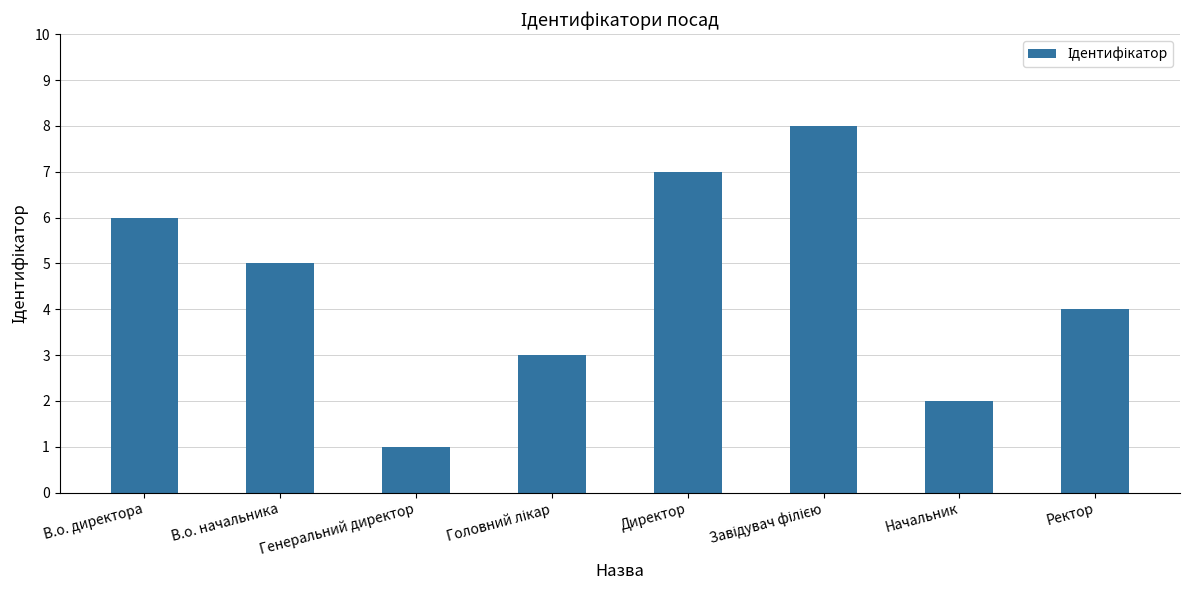

How many distinct data groups are displayed?

1